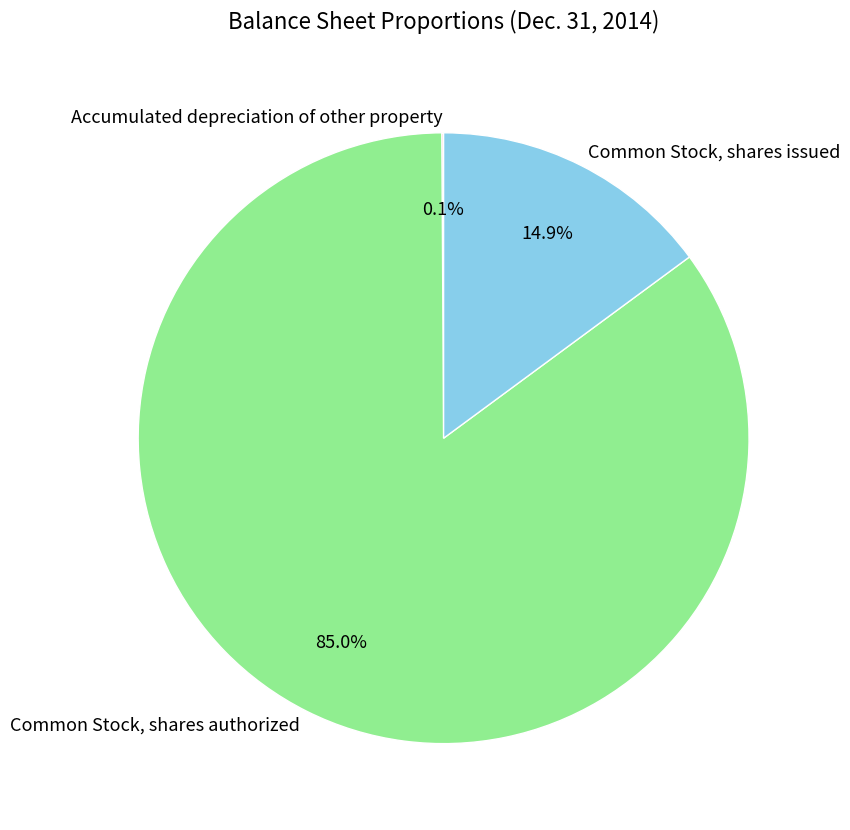

To the nearest percent, what is the average slice percentage?

33%